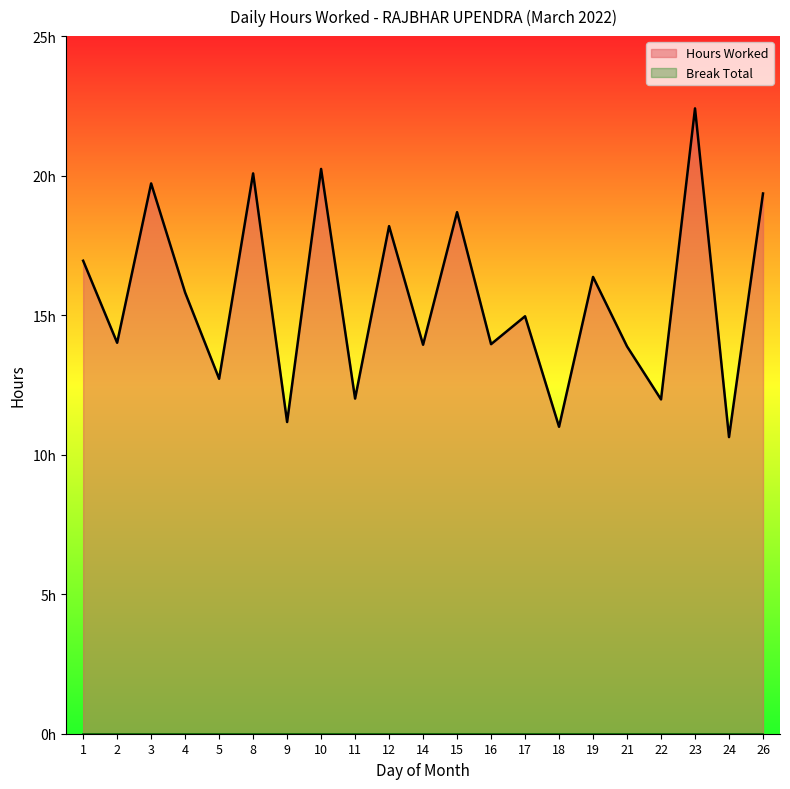

Does the chart display data point markers on the line(s)?

No